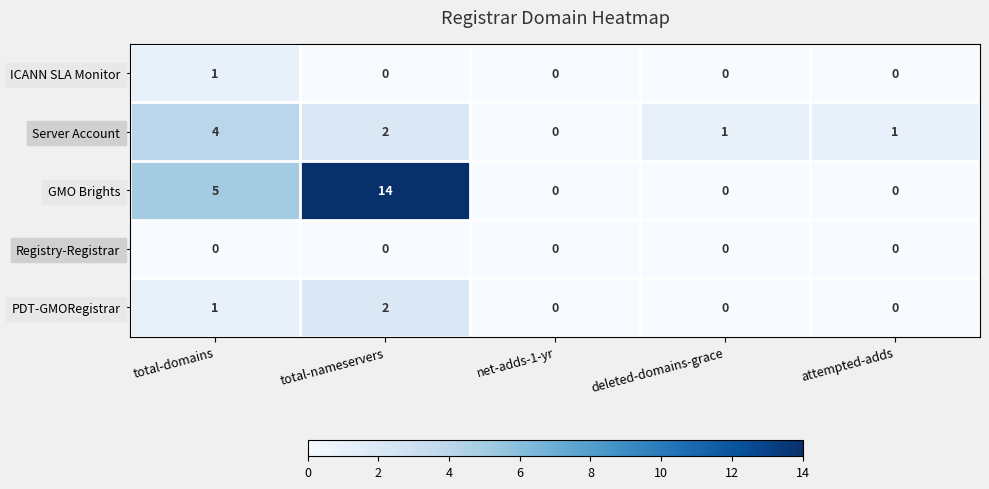

What is the difference between the highest and lowest values at total-domains?

5